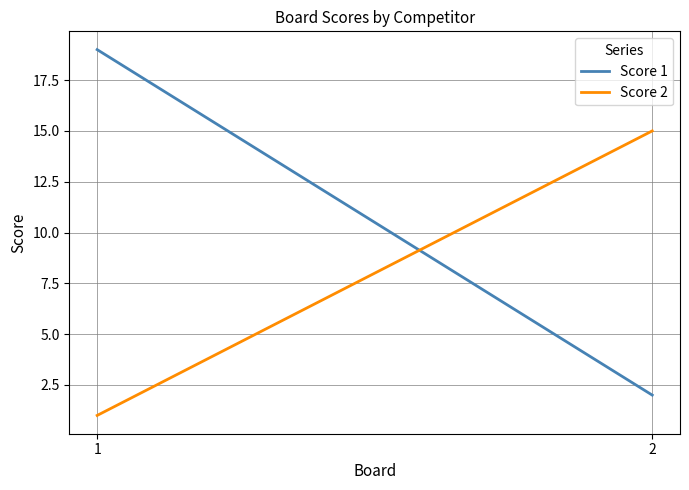

The value of Score 1 at 1 is 19. True or false?

True